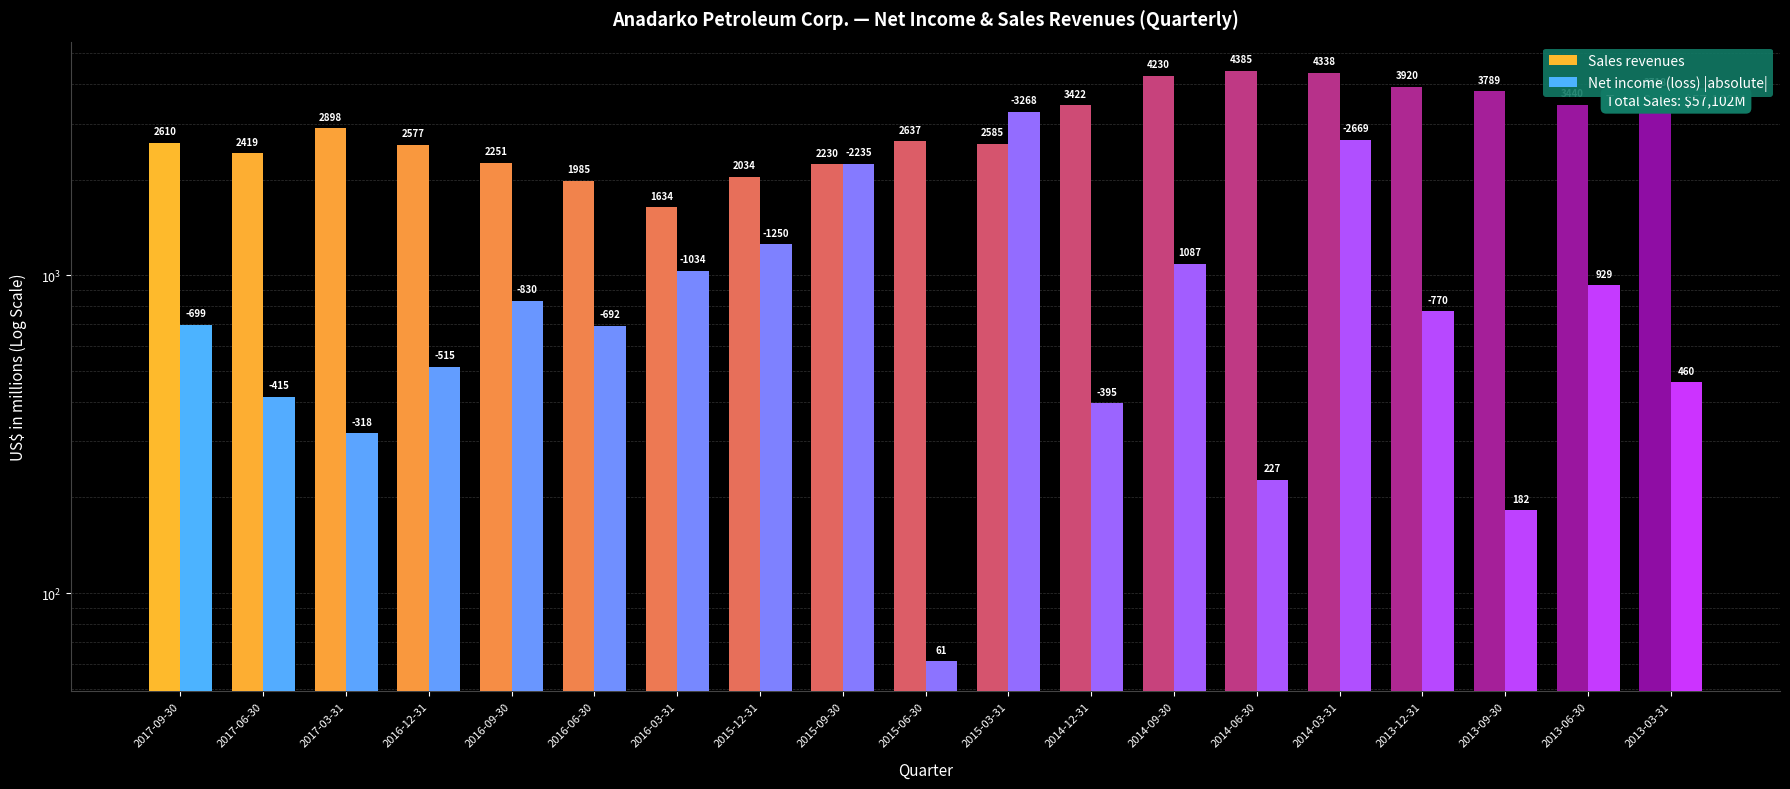

Is it true that Sales revenues equals 6428 at 2014-03-31?

False